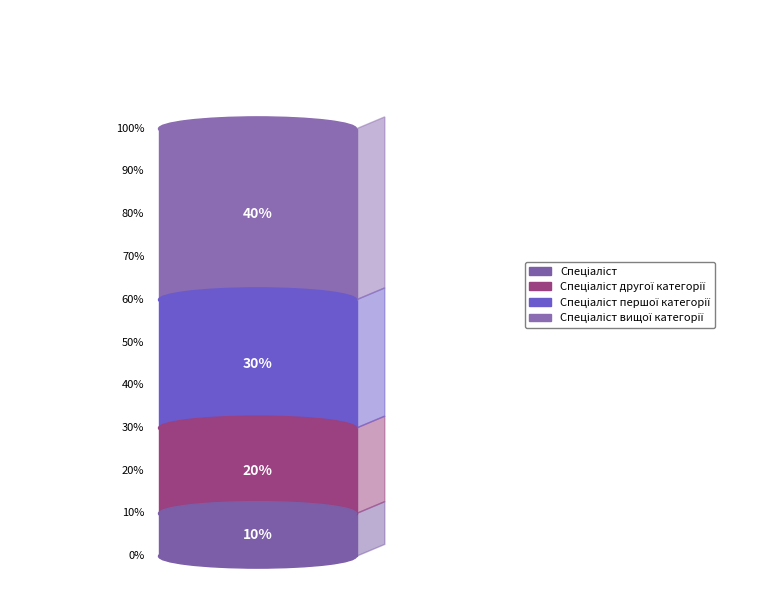

Combined, what portion of the pie is Спеціаліст вищої категорії and Спеціаліст другої категорії?

60.0%